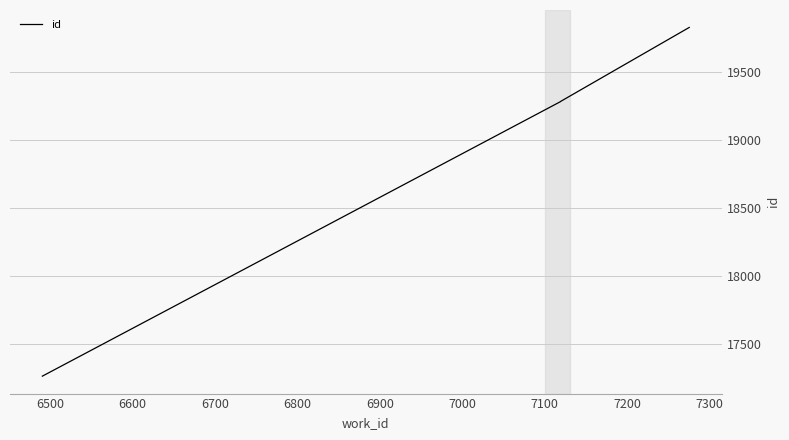

How many lines are shown in the chart?

1